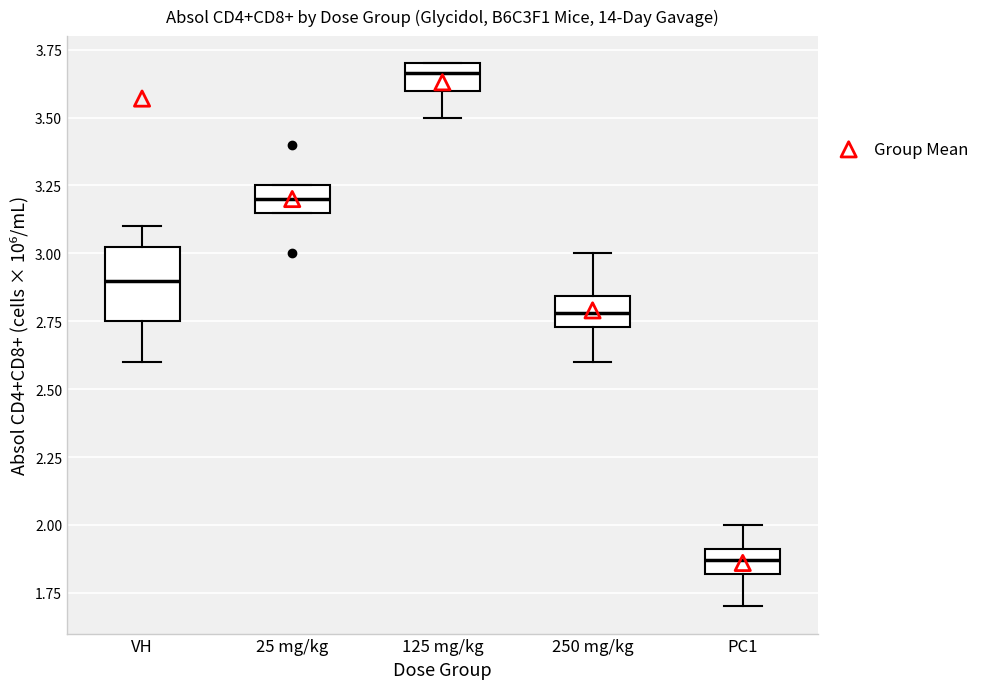

Comparing the boxes themselves (not the whiskers), which one is the tallest?

VH